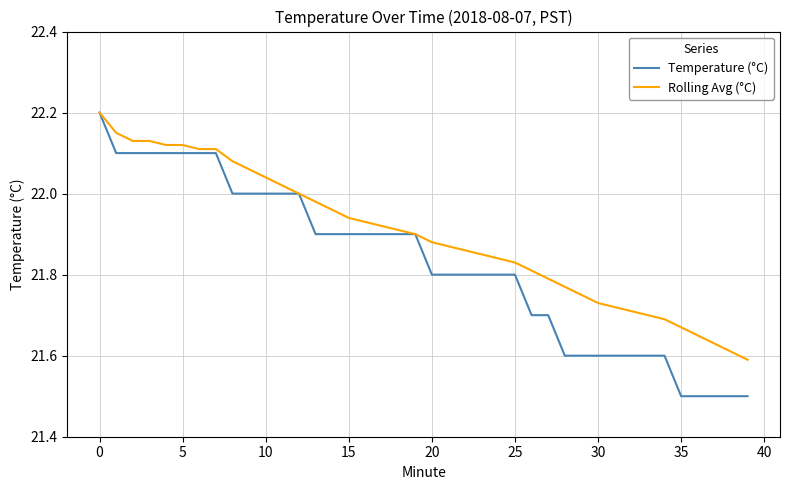

What is the highest value of the Temperature (°C) series?

22.2